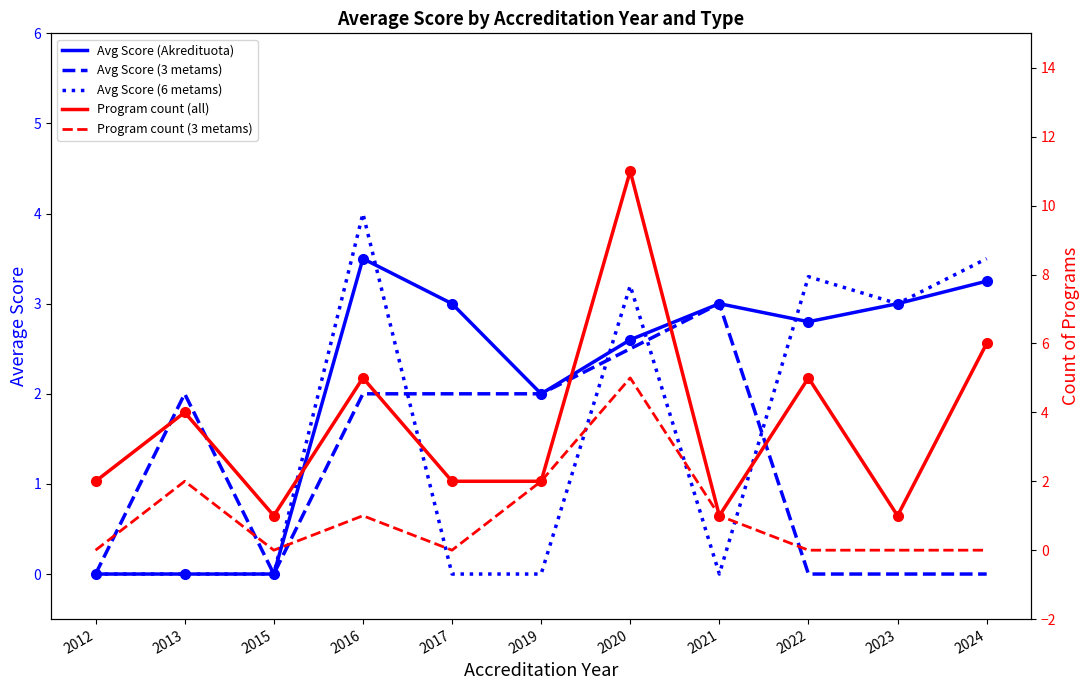

The Avg Score (3 metams) series shows 2.5 at 2020. True or false?

True